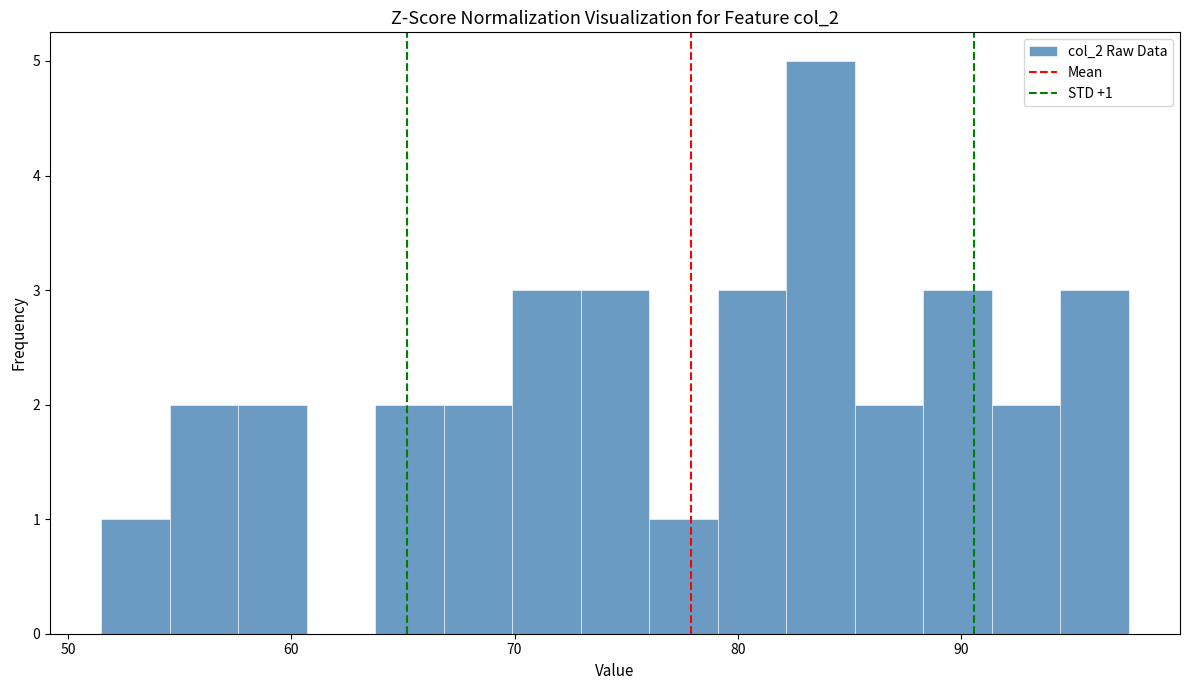

Read against the x-axis, roughly where is the centre of the tallest bar?

84